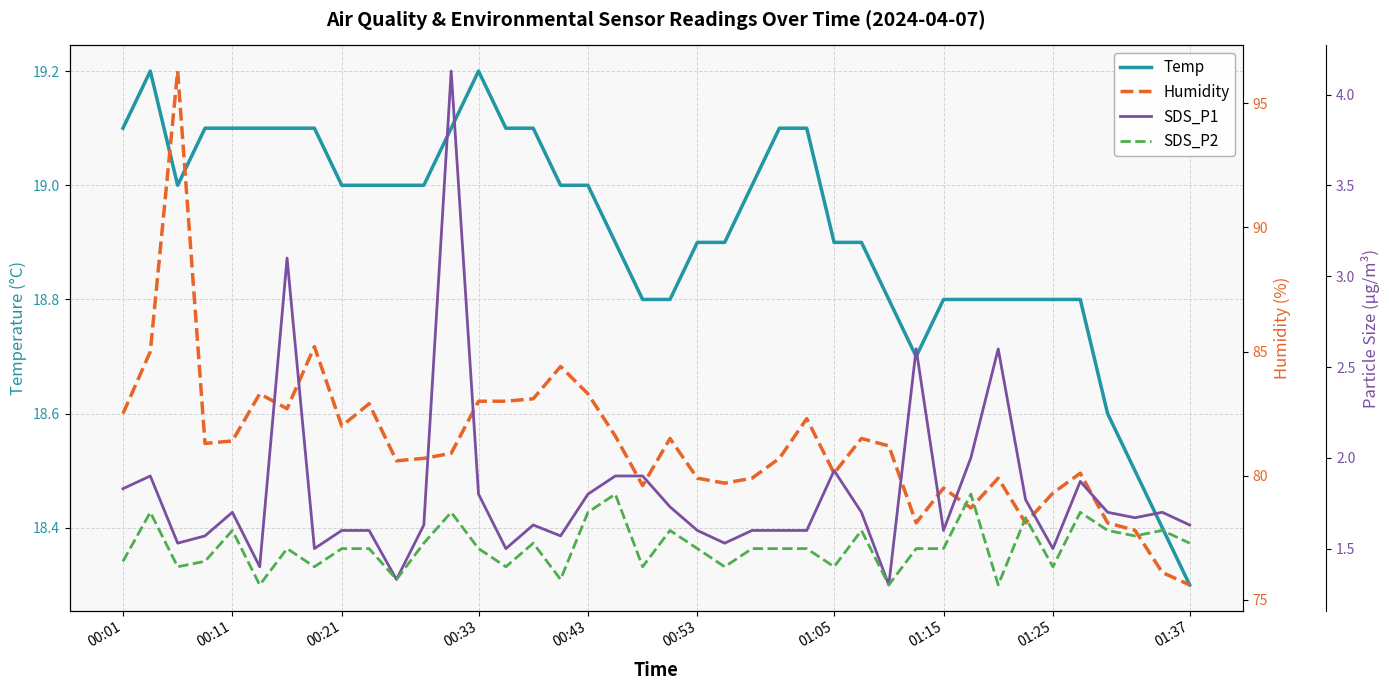

Where is Temp nearest to the value 18?

01:37